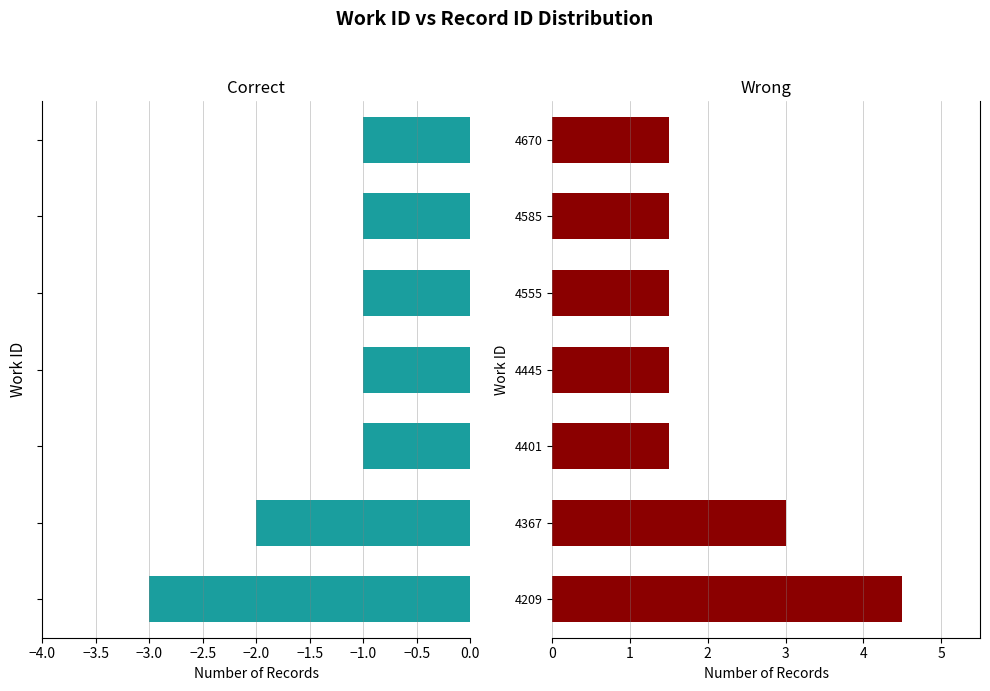

List the series in order of their overall mean, highest first.

Wrong, Correct